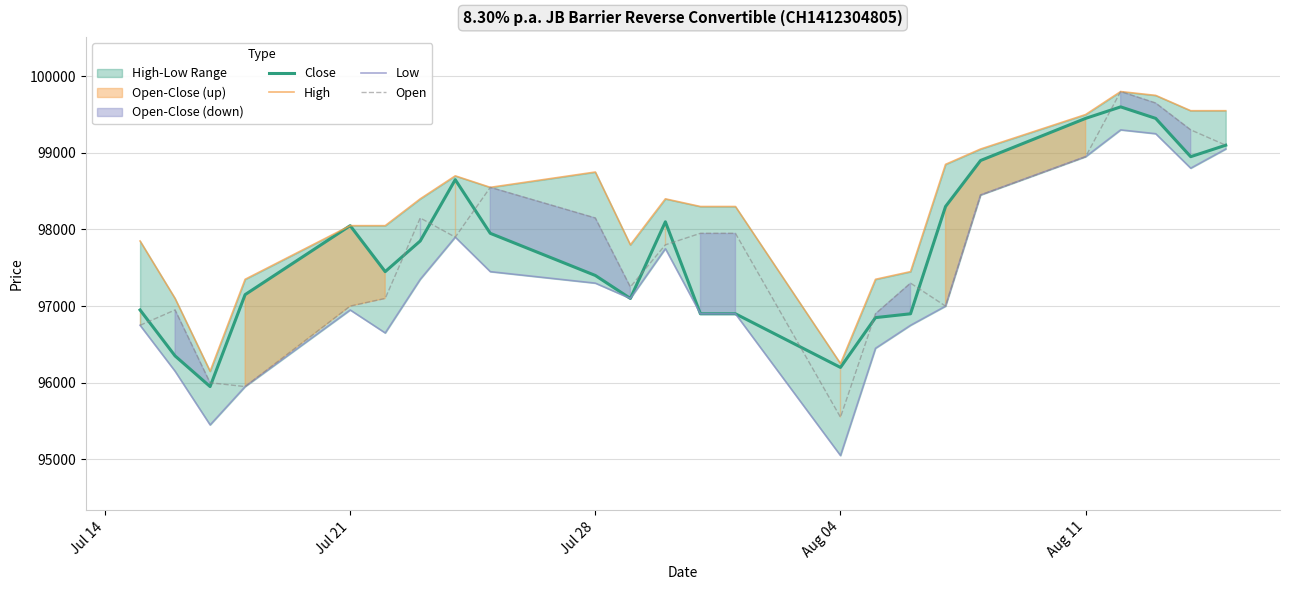

True or false: High and Open intersect in this chart.

False